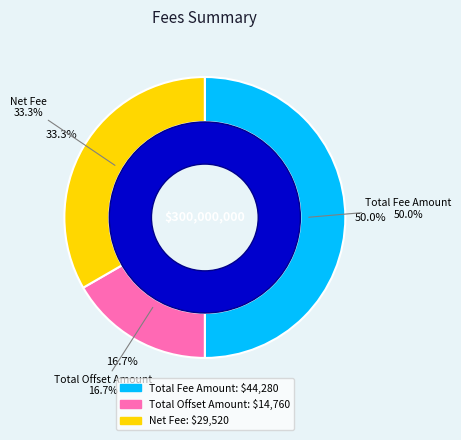

Is Total Offset Amount the majority of the pie?

No